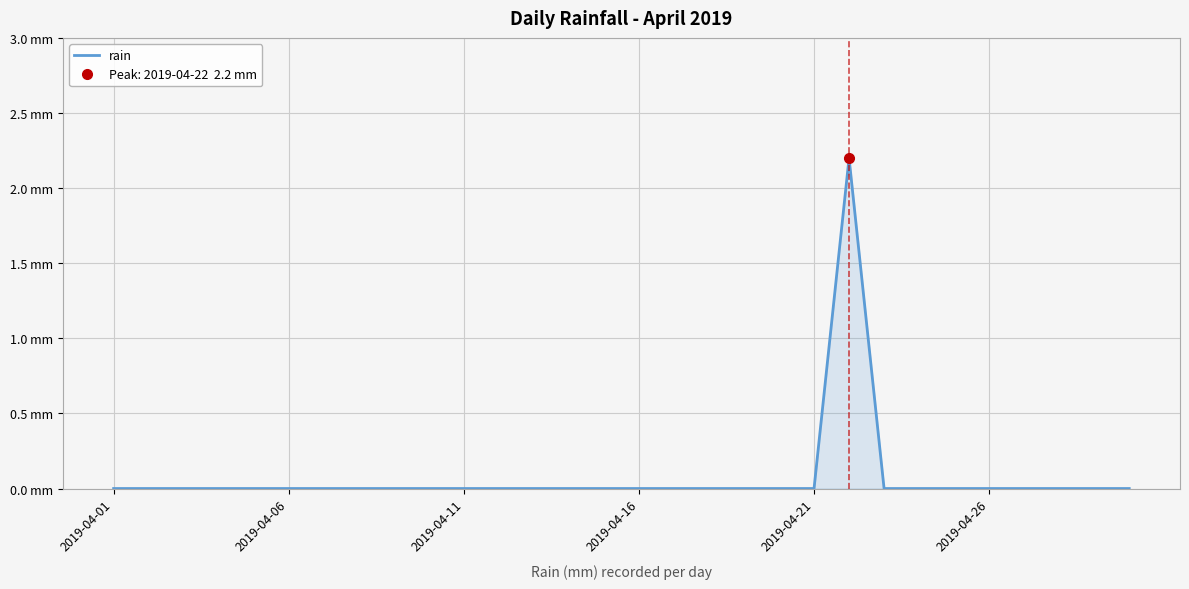

Reading left to right, extract all data points from this chart.

0.0	0.0	0.0	0.0	0.0	0.0	0.0	0.0	0.0	0.0	0.0	0.0	0.0	0.0	0.0	0.0	0.0	0.0	0.0	0.0	0.0	2.2	0.0	0.0	0.0	0.0	0.0	0.0	0.0	0.0